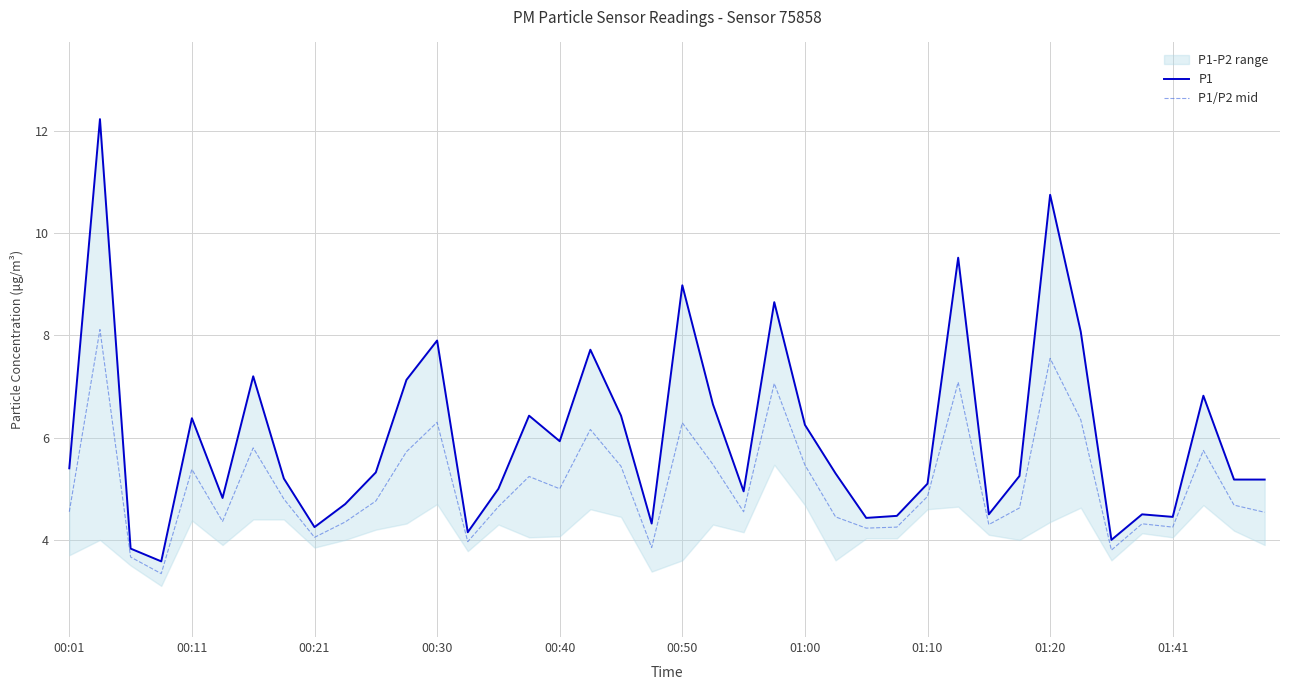

Count the number of categories in the chart.

40